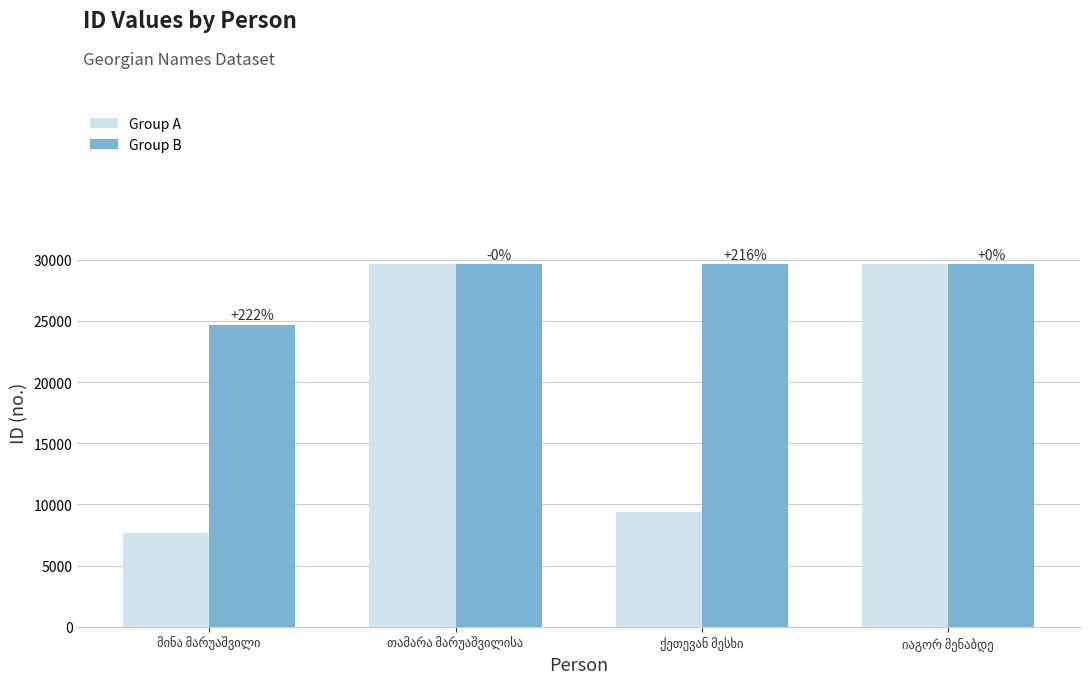

How many groups of bars are there?

4